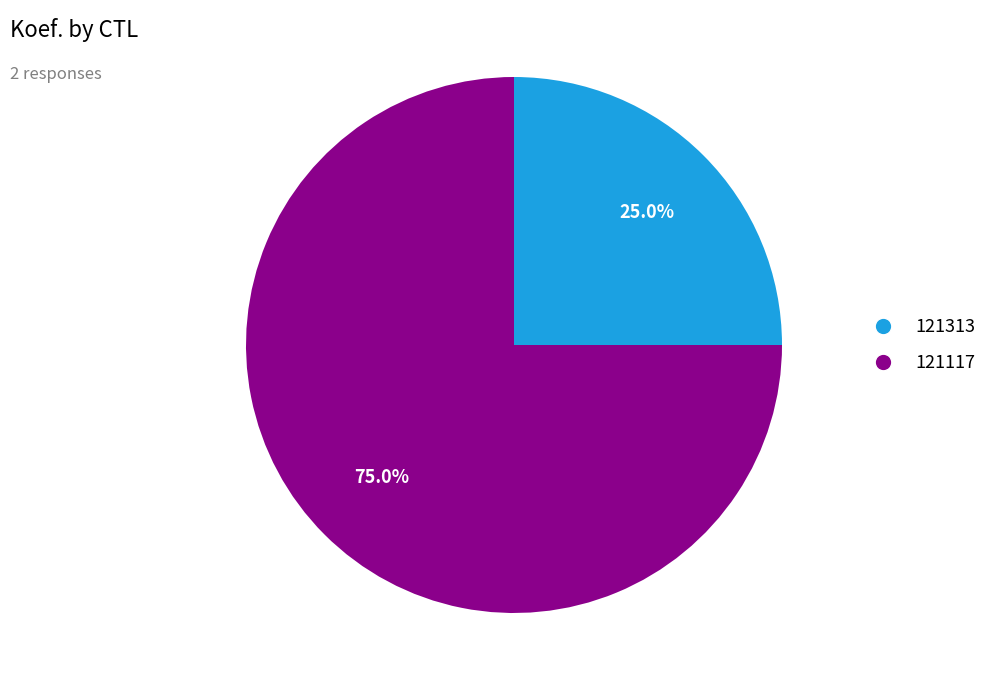

Approximately how many times larger is the value at 121313 compared to 121117?

0.3